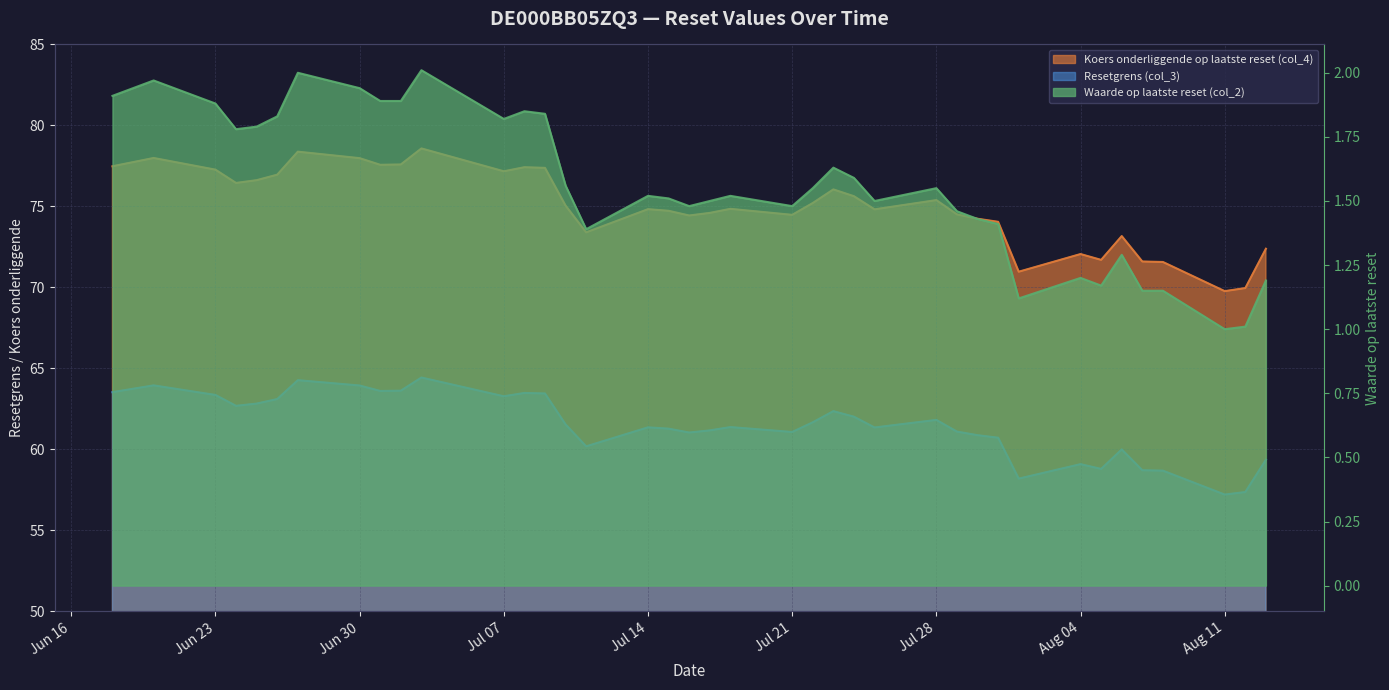

Count the number of categories in the chart.

39